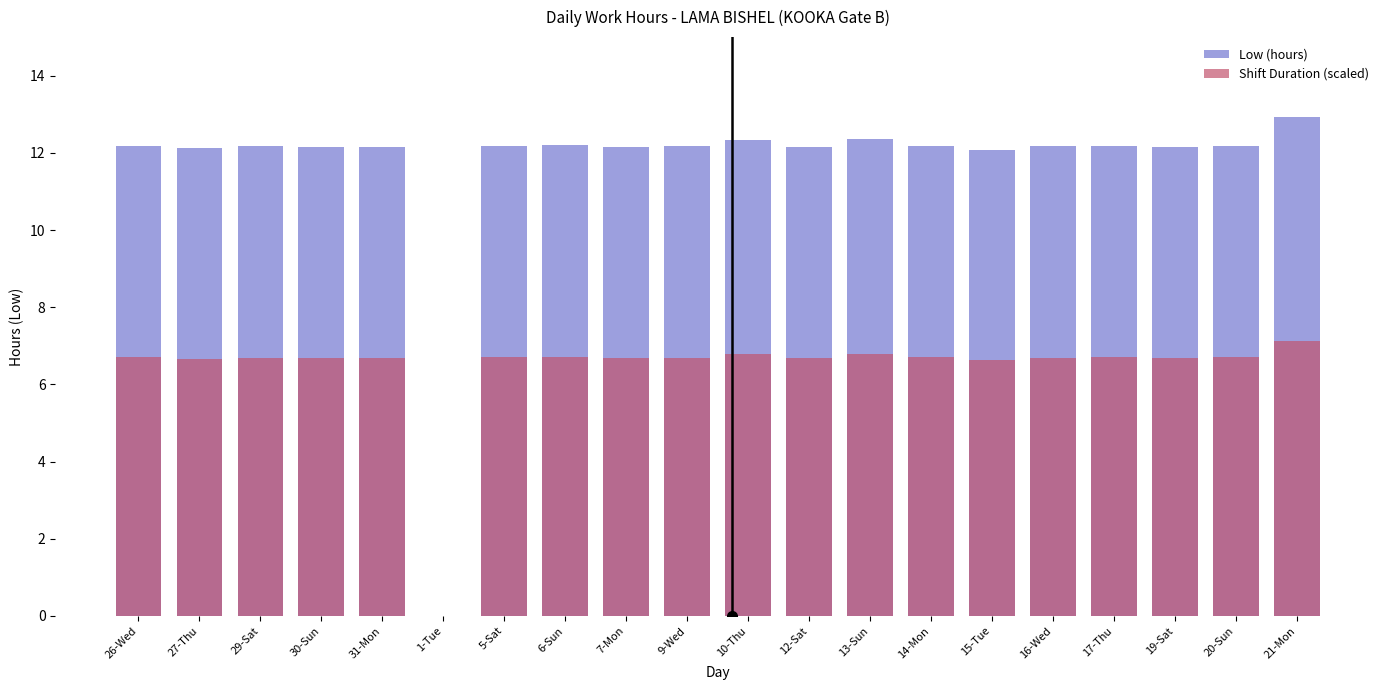

How many values in the Low (hours) series are below 12?

1